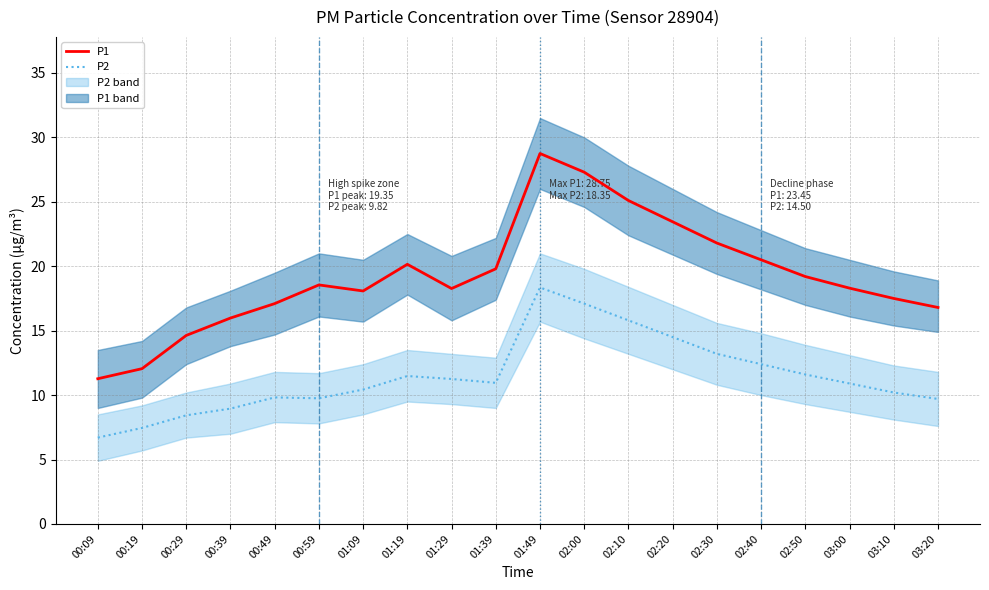

What is the greatest value displayed?

28.8